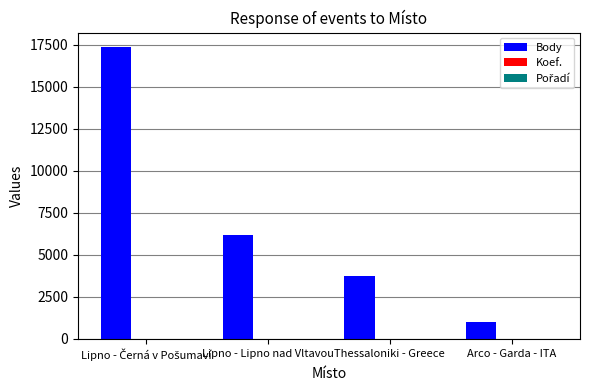

The value of Body at Arco - Garda - ITA is 1027. True or false?

True